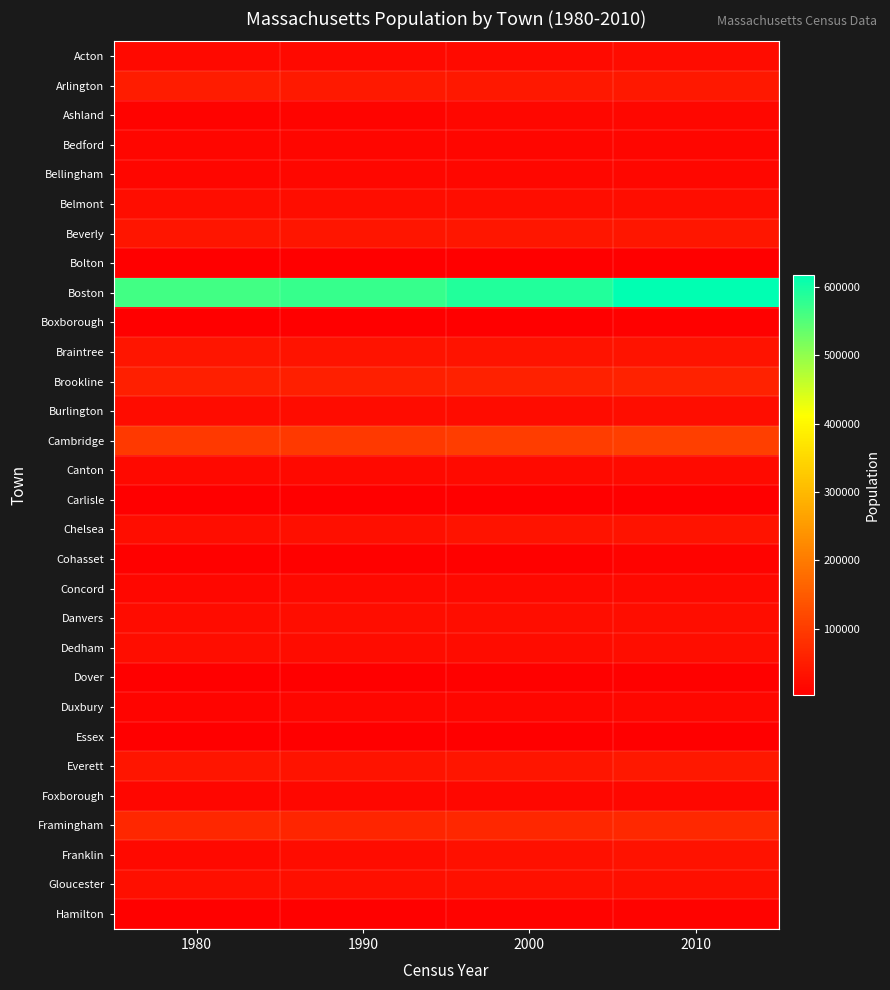

Which category has the highest value across all series?

2010